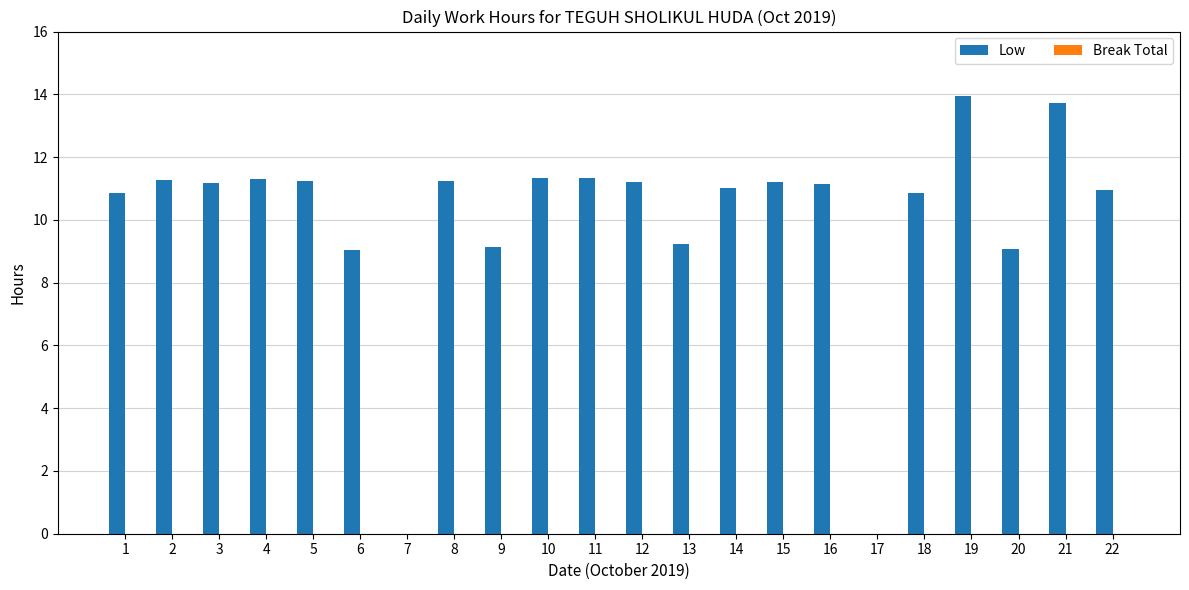

The chart shows a value of 13.7 at 21. True or false?

True